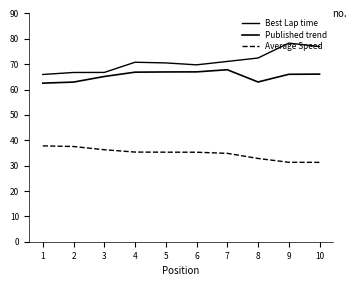

True or false: Average Speed and Best Lap time cross at least once.

False